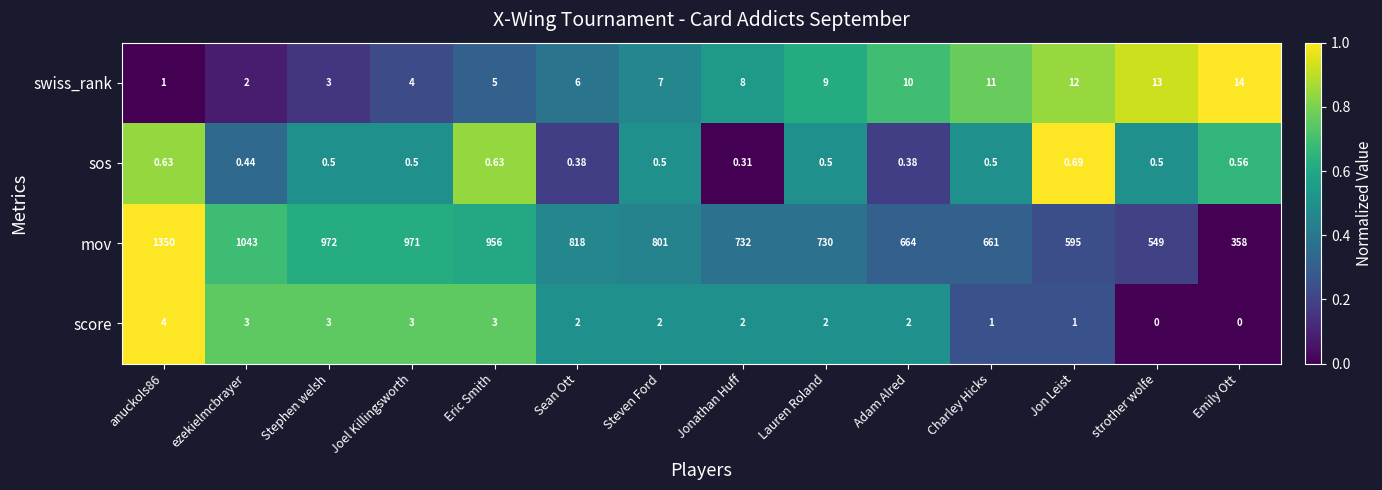

At which label is mov closest to 854?

Sean Ott